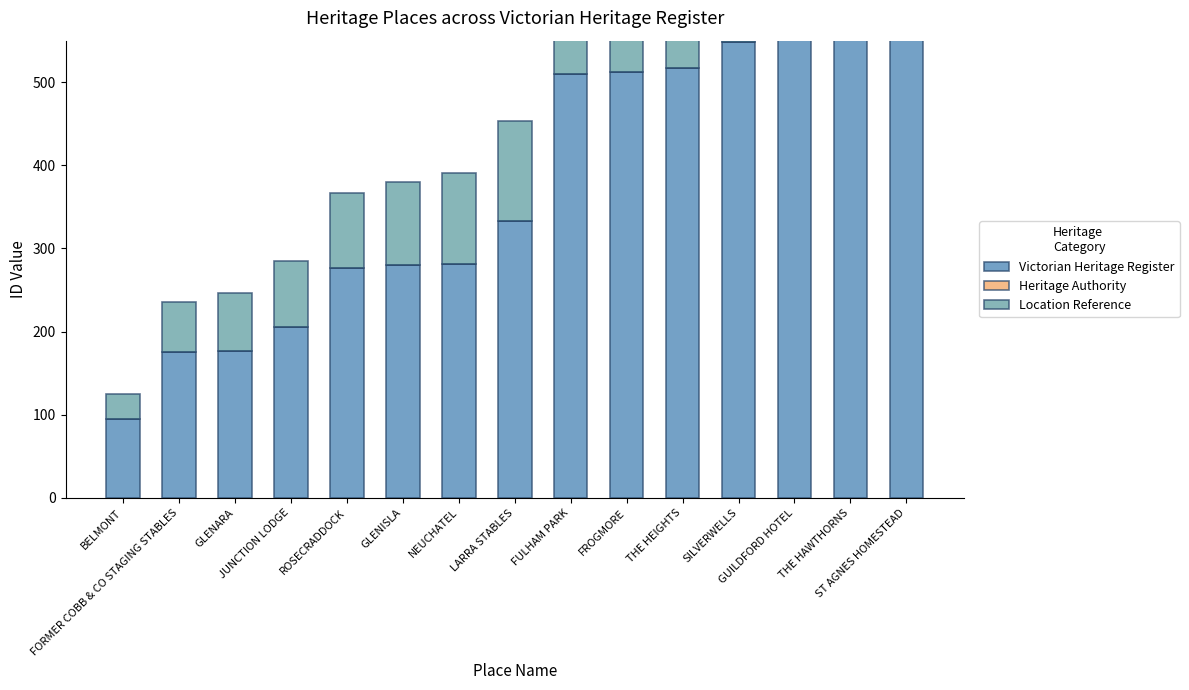

Which series has the largest total across all categories?

Victorian Heritage Register